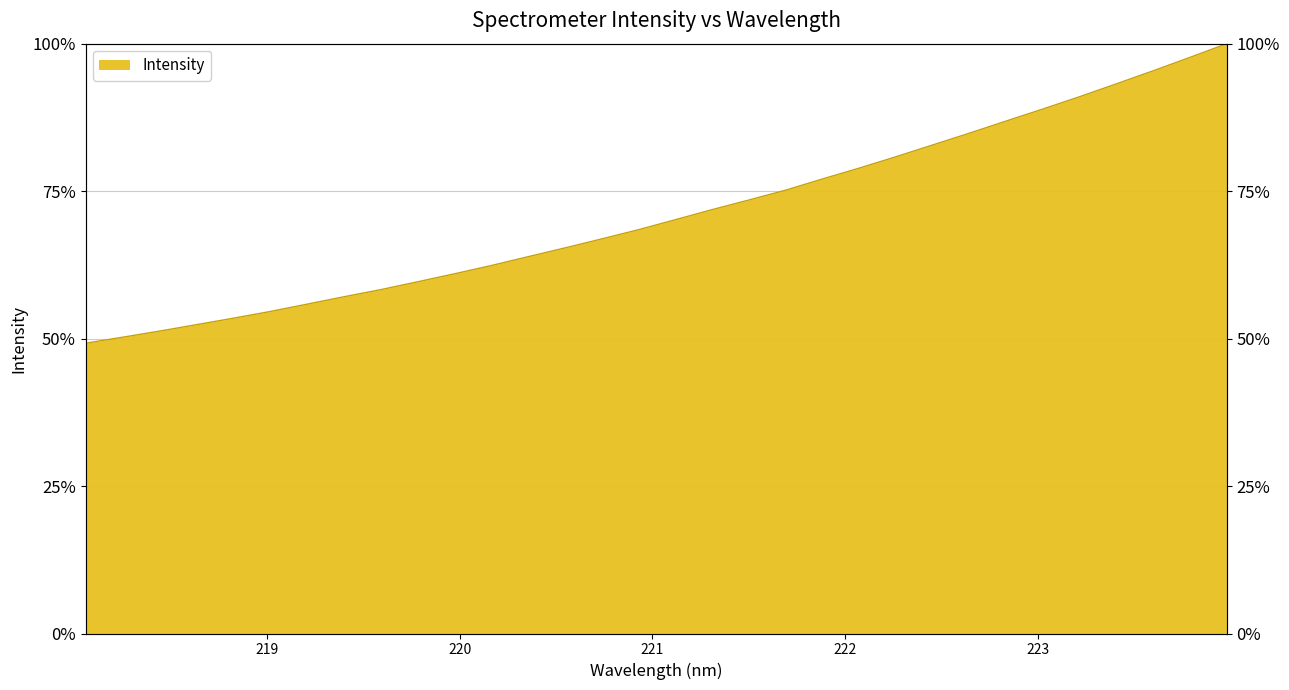

True or false: the data has more than 1 interior local peaks.

False